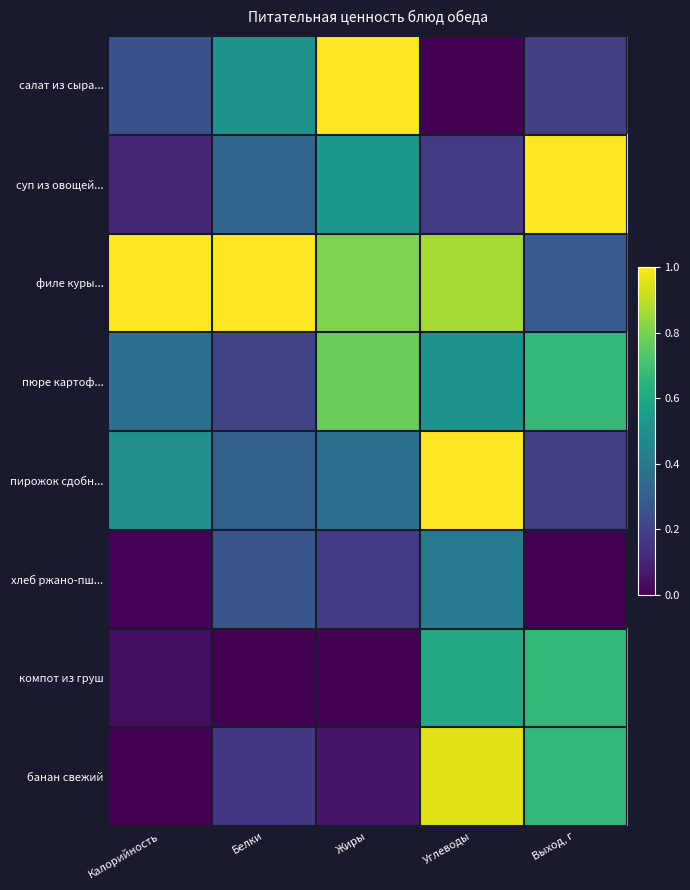

Reading left to right, list all the values displayed in this chart.

салат из сыра...: Калорийность=0.3	Белки=0.5	Жиры=1.0	Углеводы=0.0	Выход, г=0.2
суп из овощей...: Калорийность=0.1	Белки=0.3	Жиры=0.5	Углеводы=0.2	Выход, г=1.0
филе куры...: Калорийность=1.0	Белки=1.0	Жиры=0.8	Углеводы=0.9	Выход, г=0.3
пюре картоф...: Калорийность=0.4	Белки=0.2	Жиры=0.8	Углеводы=0.5	Выход, г=0.7
пирожок сдобн...: Калорийность=0.5	Белки=0.3	Жиры=0.4	Углеводы=1.0	Выход, г=0.2
хлеб ржано-пш...: Калорийность=0.0	Белки=0.3	Жиры=0.2	Углеводы=0.4	Выход, г=0.0
компот из груш: Калорийность=0.0	Белки=0.0	Жиры=0.0	Углеводы=0.6	Выход, г=0.7
банан свежий: Калорийность=0.0	Белки=0.2	Жиры=0.1	Углеводы=1.0	Выход, г=0.7